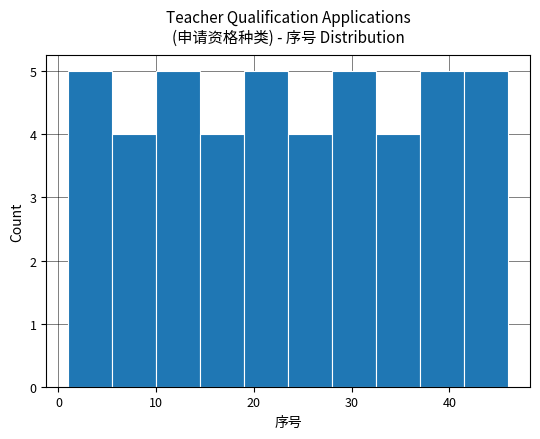

Reading left to right, list every bar in this chart as the range it spans on the x-axis followed by its height. Neither the bar edges nor the heights are printed on the chart, so give them approximately, as read against the axes.

1.0 to 5.5: 5
5.5 to 10.0: 4
10.0 to 14.5: 5
14.5 to 19.0: 4
19.0 to 23.5: 5
23.5 to 28.0: 4
28.0 to 32.5: 5
32.5 to 37.0: 4
37.0 to 41.5: 5
41.5 to 46.0: 5